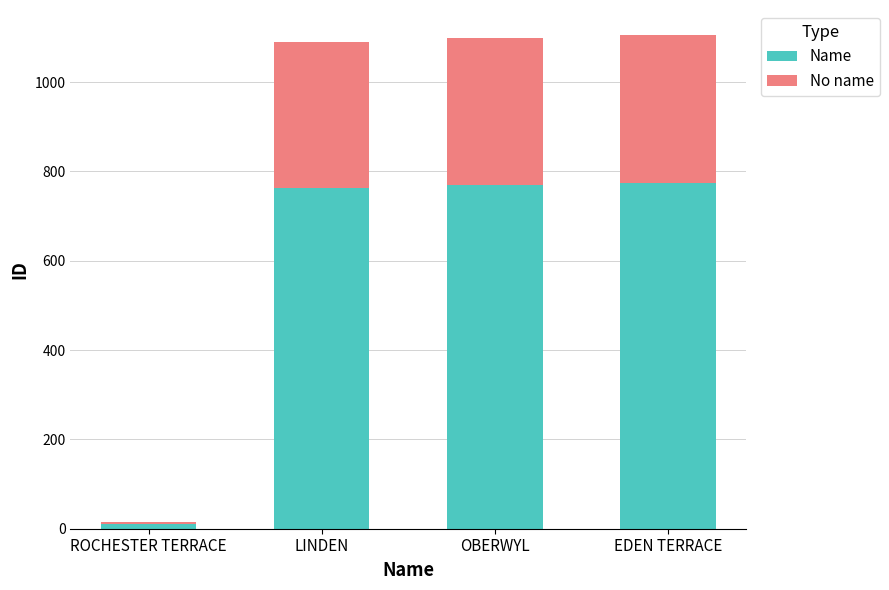

Reading right to left, what are the values for Name?

774.2	769.3	762.3	10.5